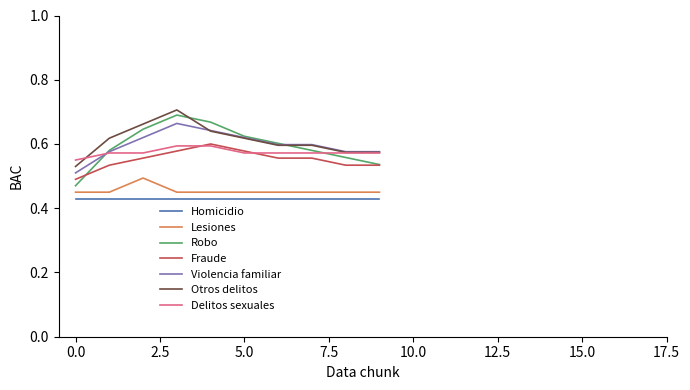

True or false: Violencia familiar and Lesiones intersect in this chart.

False